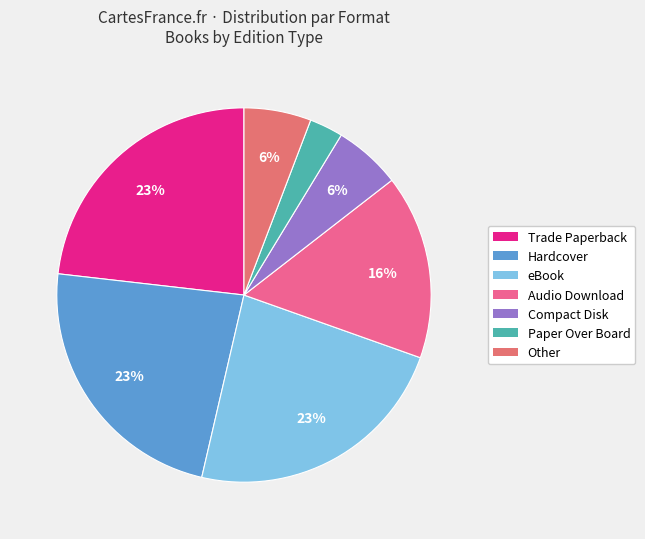

What is the largest slice in the pie chart?

Trade Paperback